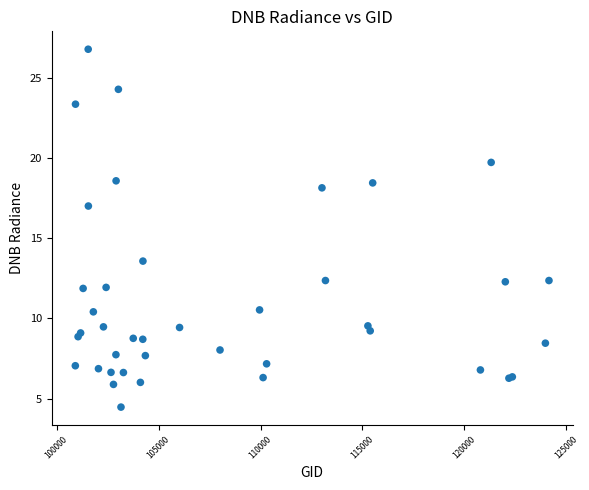

What Y value in the scatter plot is closest to 15?

13.6